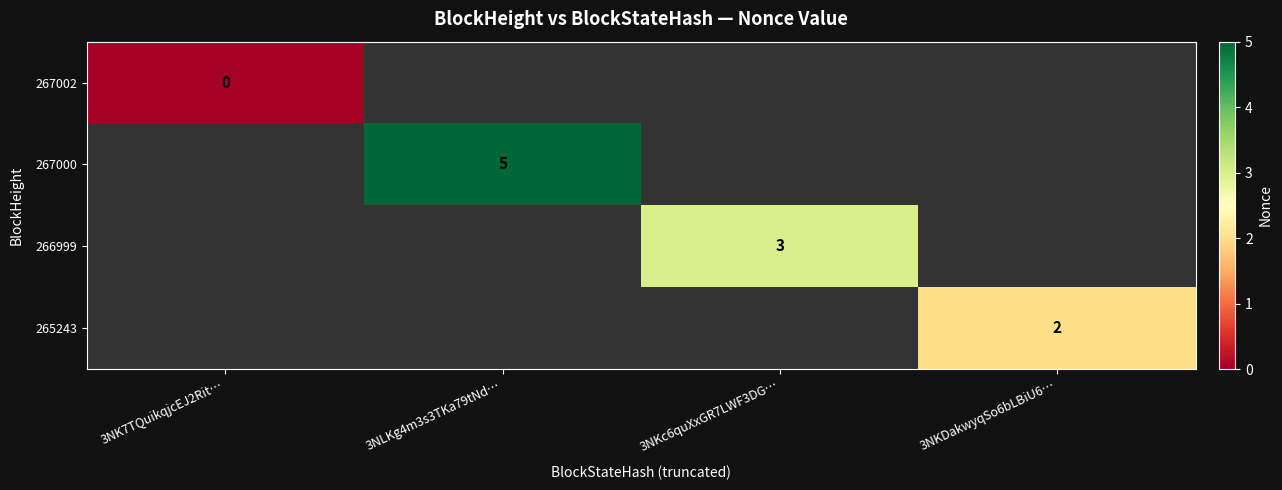

How many distinct data groups are displayed?

4